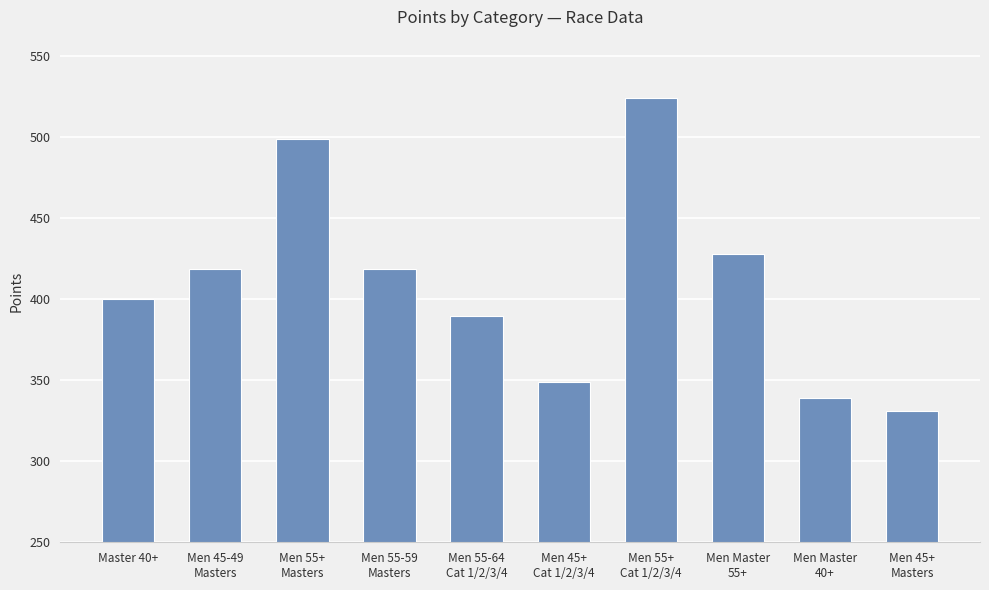

What is the difference between the maximum and minimum values?

193.1